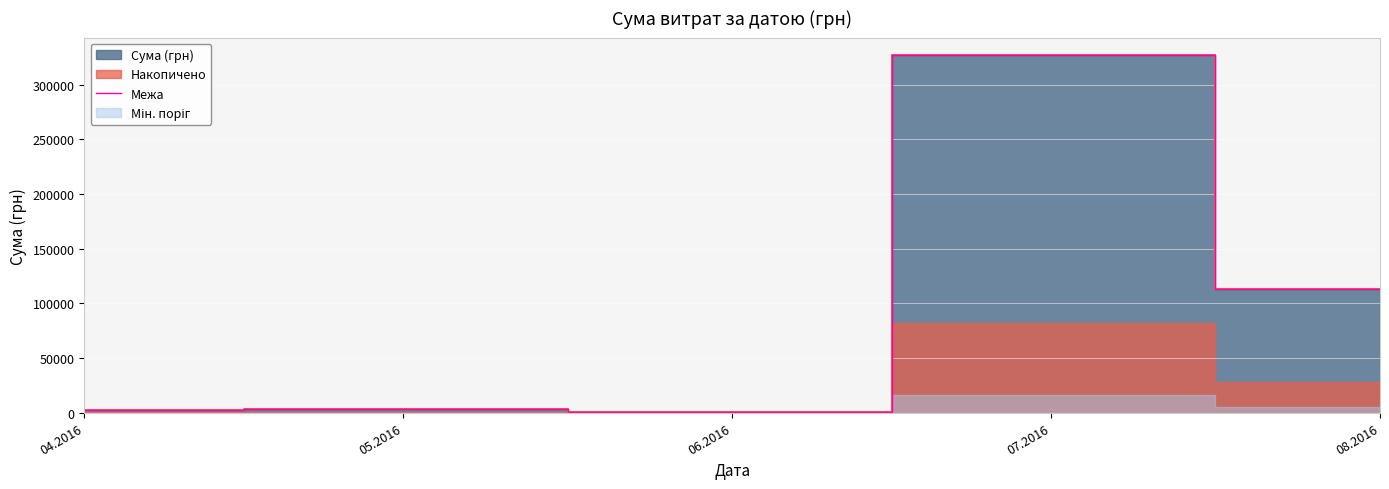

Reading left to right, transcribe all the data shown in this chart.

04.2016=2617.3	05.2016=3225.4	06.2016=600.0	07.2016=326572.3	08.2016=113398.5